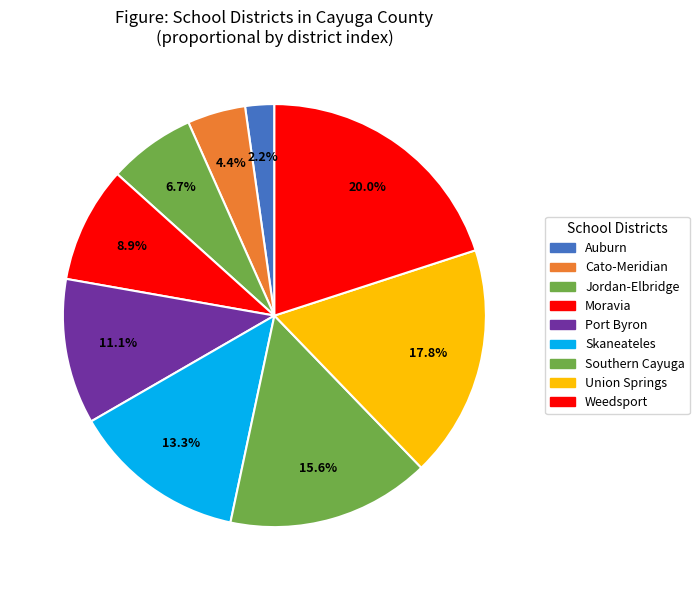

Which slice is the smallest?

Auburn